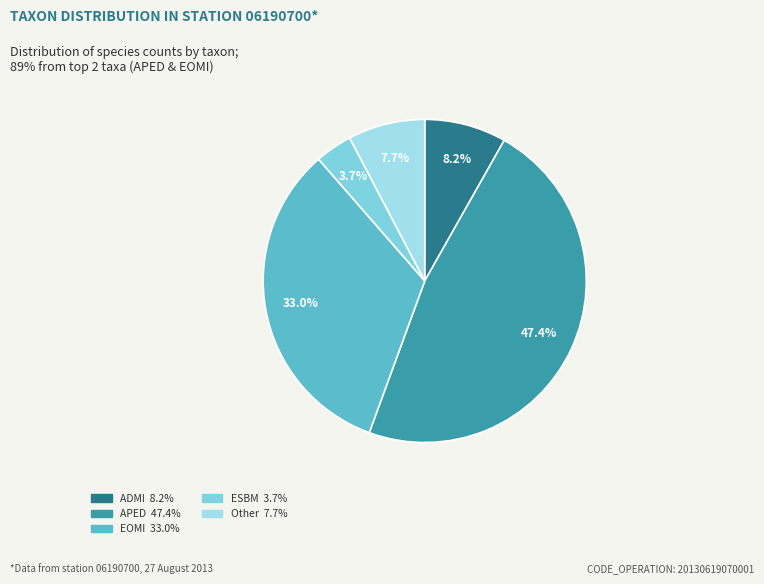

To the nearest percent, what is the difference between the largest and smallest slice percentages?

44%